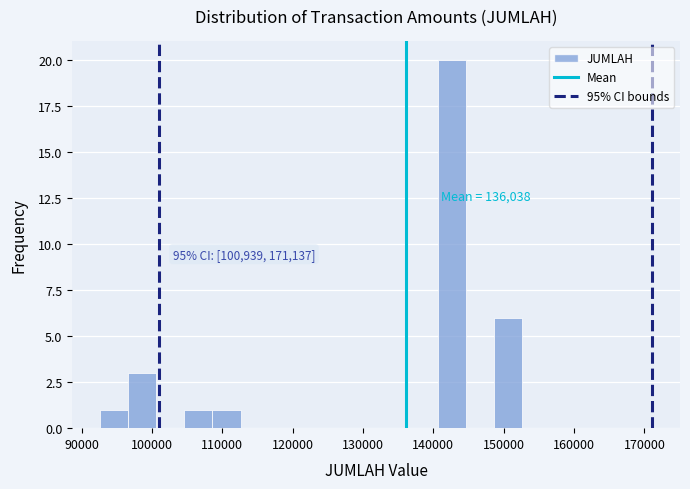

Over which range of the x-axis is the bar tallest?

141000 to 145000